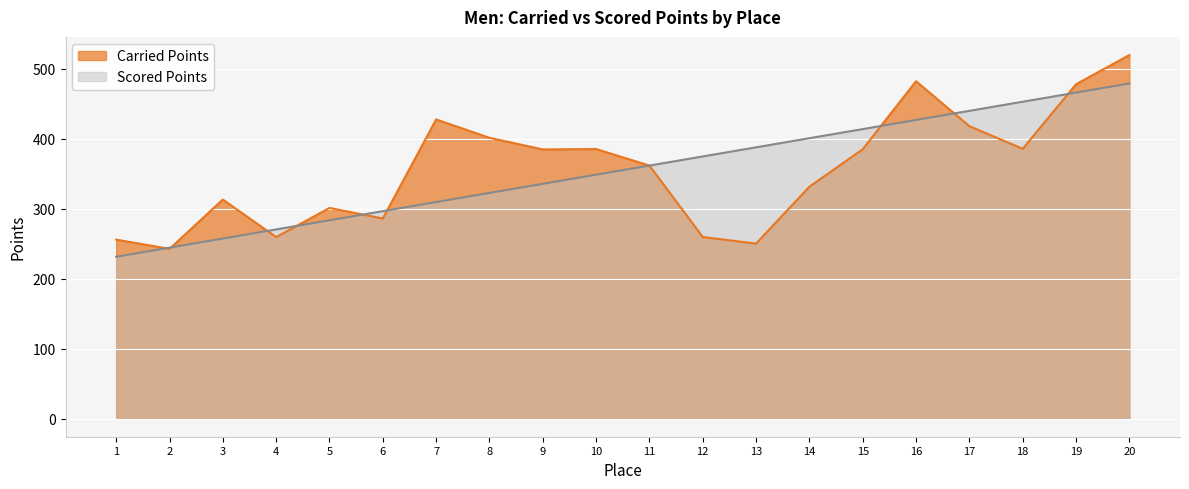

How many lines are shown in the chart?

2